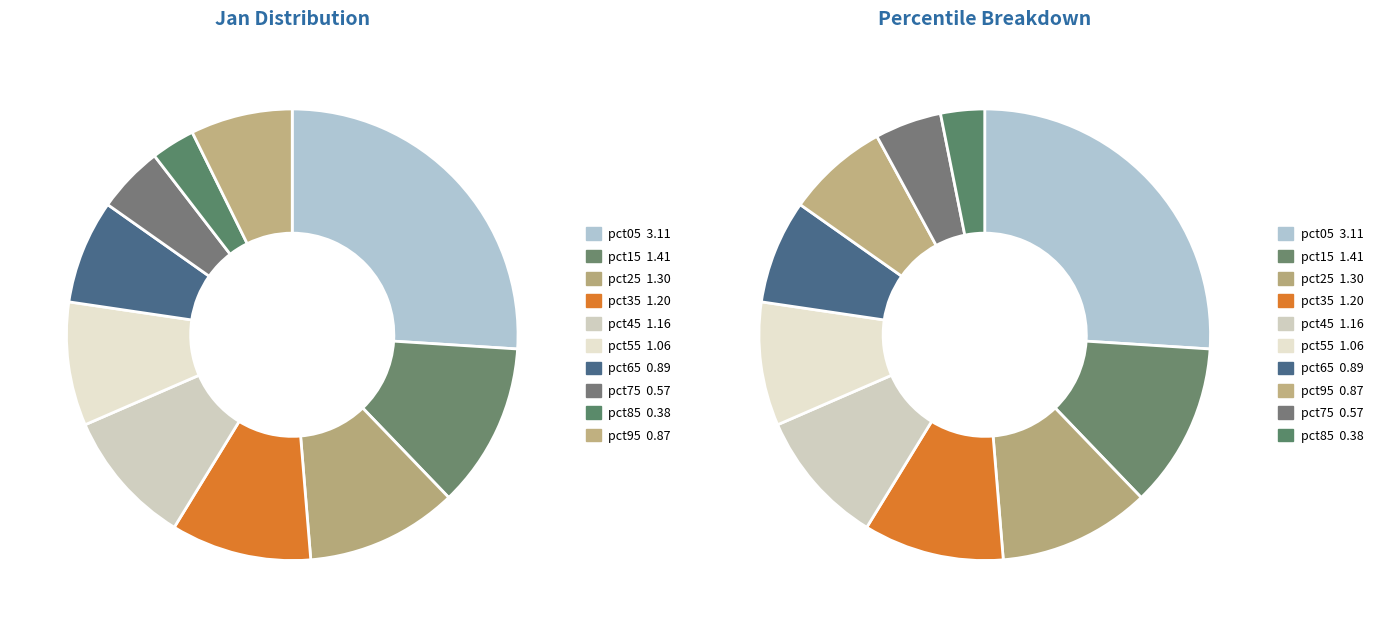

How many segments does this pie chart have?

10